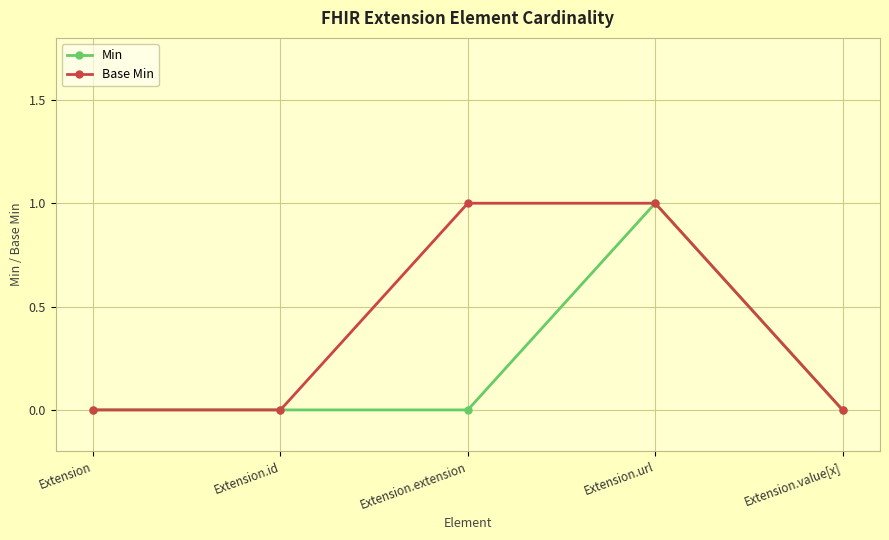

Which series has the largest total across all categories?

Base Min